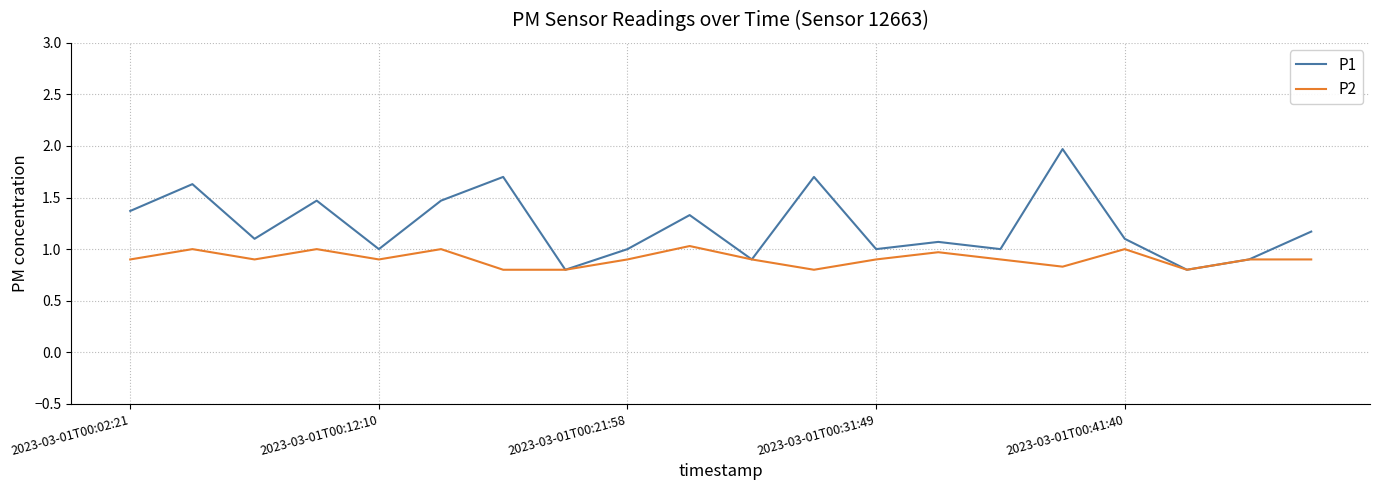

What is the maximum value for P2?

1.0